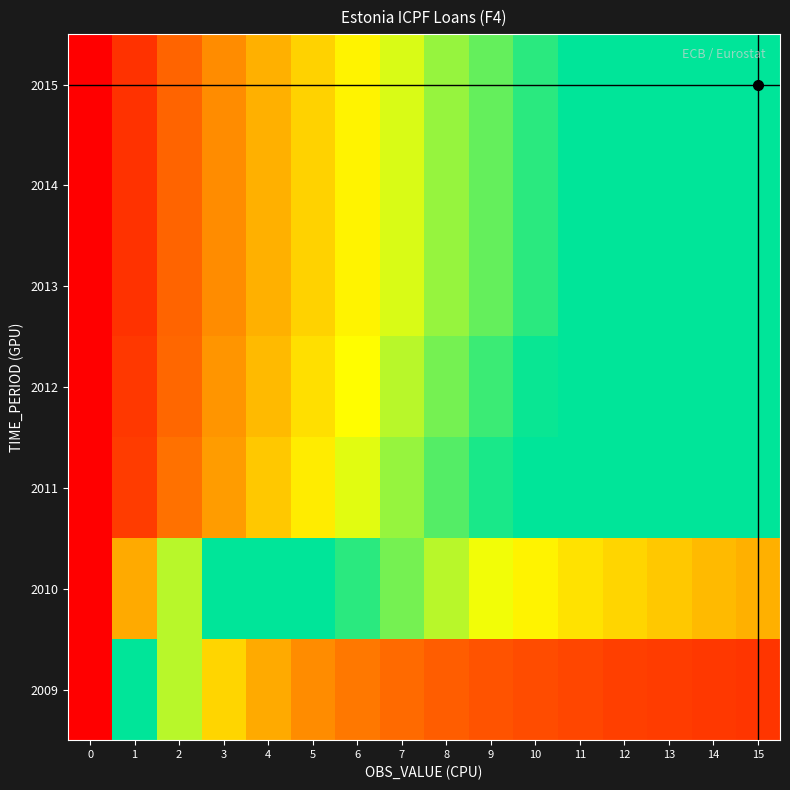

List the series in order of their peak value, highest first.

2009, 2010, 2011, 2012, 2013, 2014, 2015